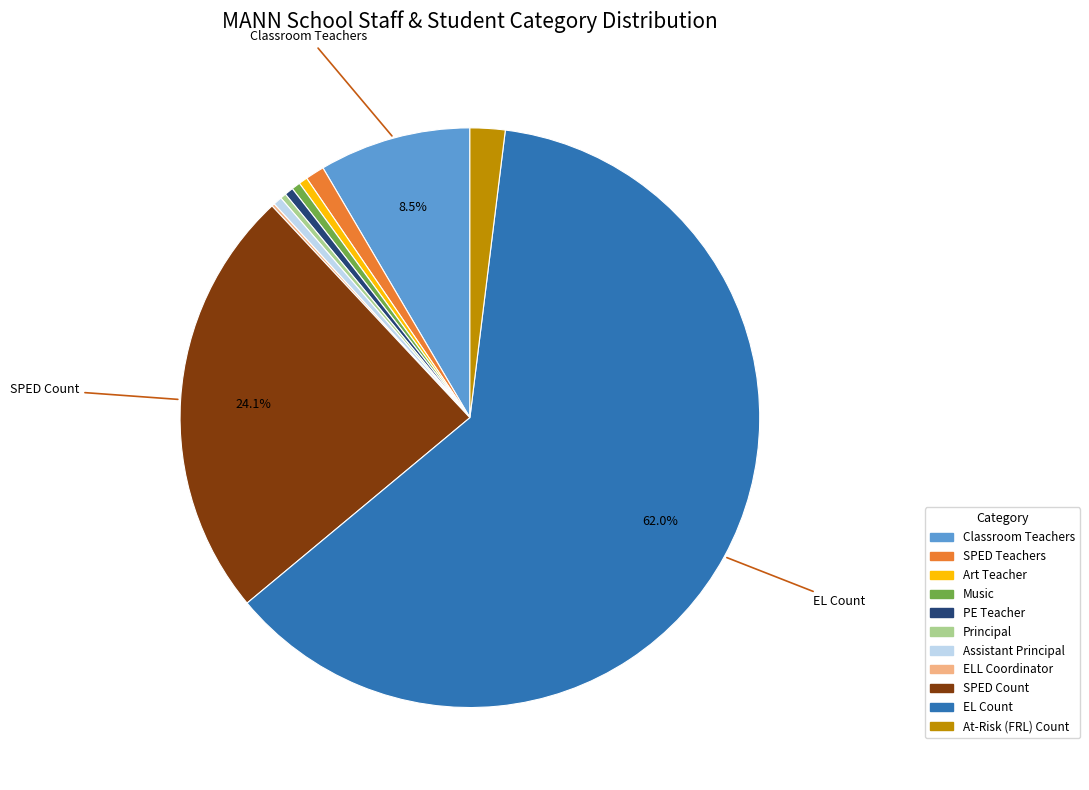

Is there any slice that represents more than half of the pie?

Yes